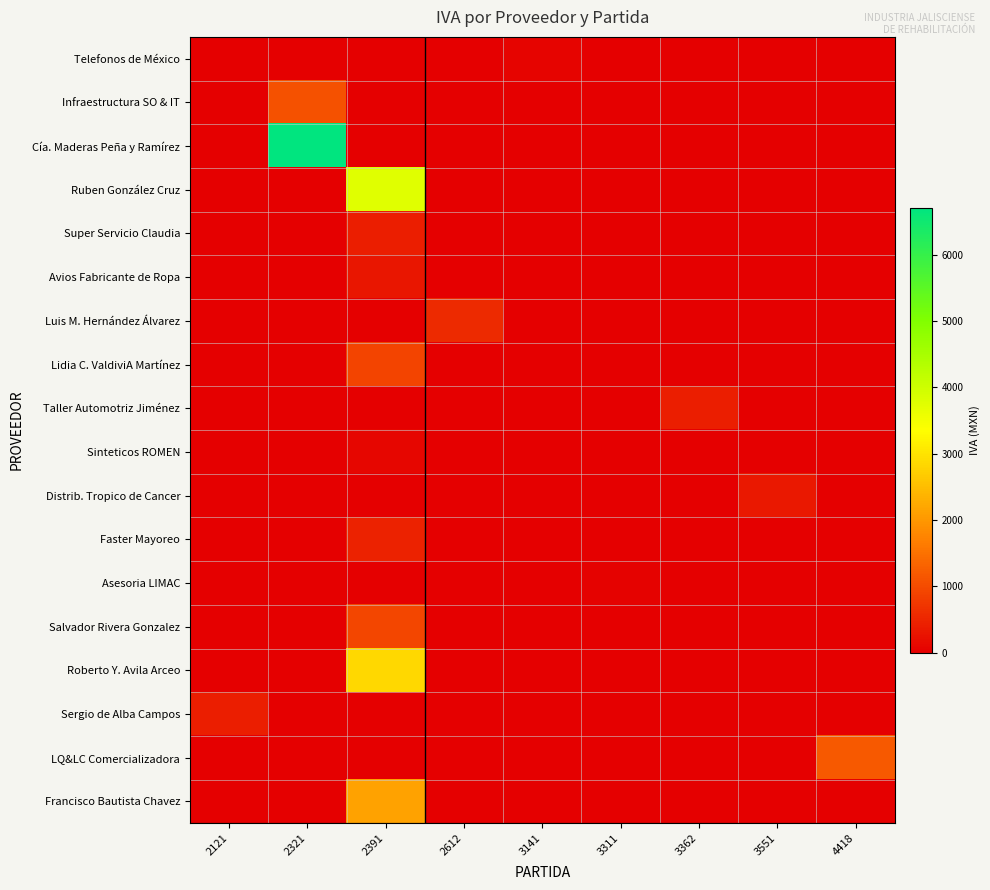

At which category is the sum across all series the highest?

2391